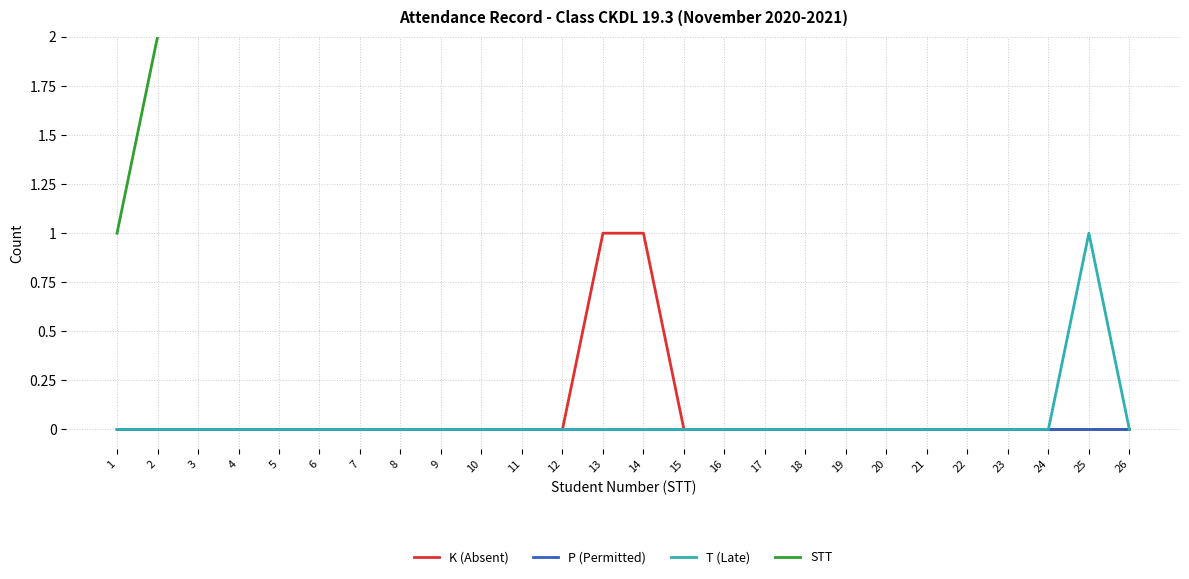

Which category has the highest value in the P (Permitted) series?

1